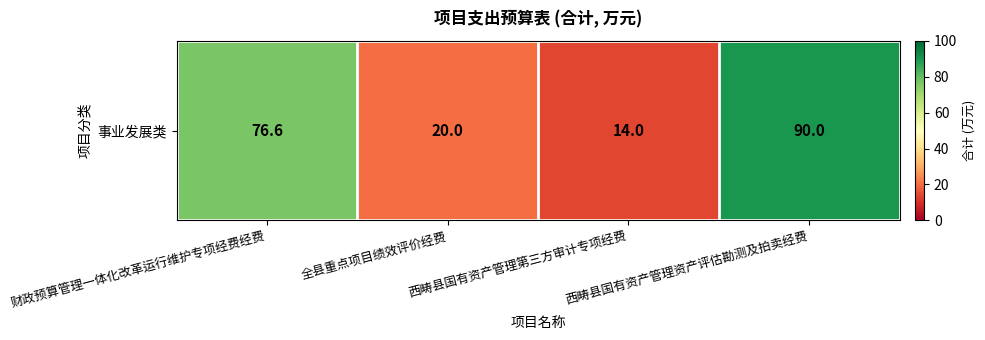

Reading left to right, what are all the values shown in this chart?

76.6	20.0	14.0	90.0